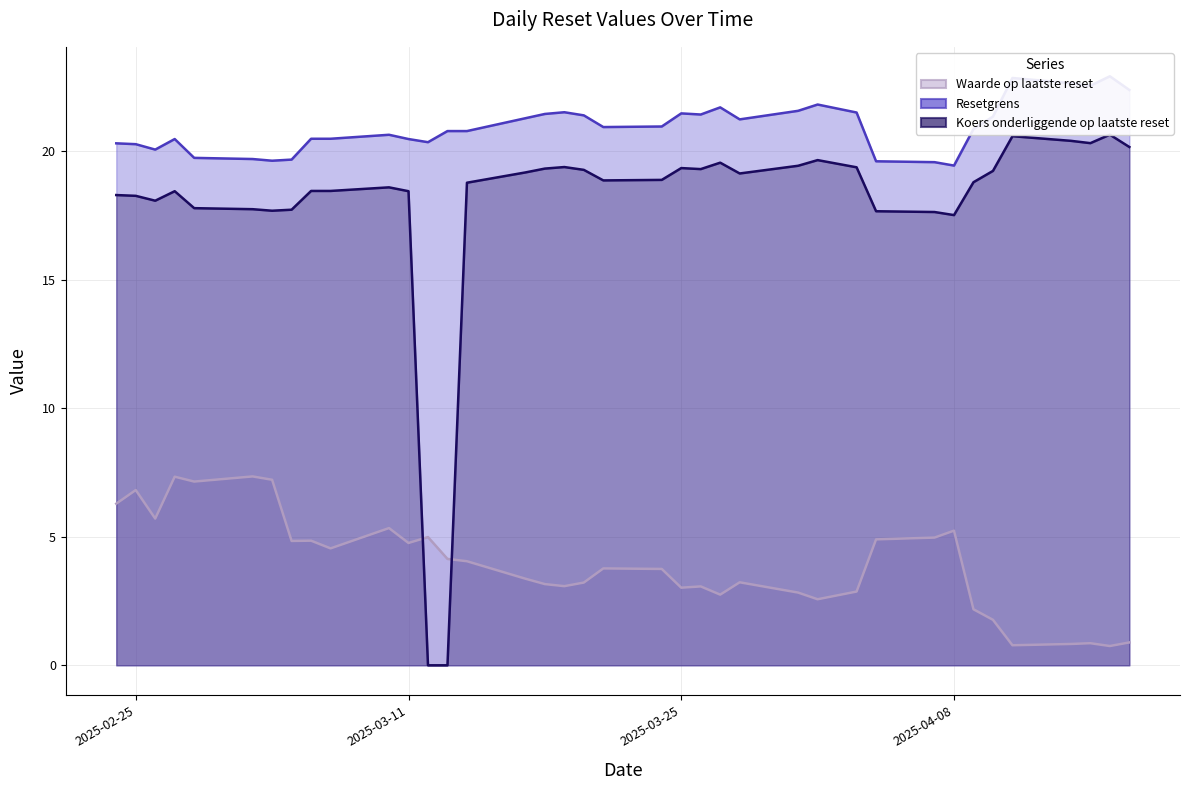

In Waarde op laatste reset, how many points are lower than both neighbors (excluding endpoints)?

11